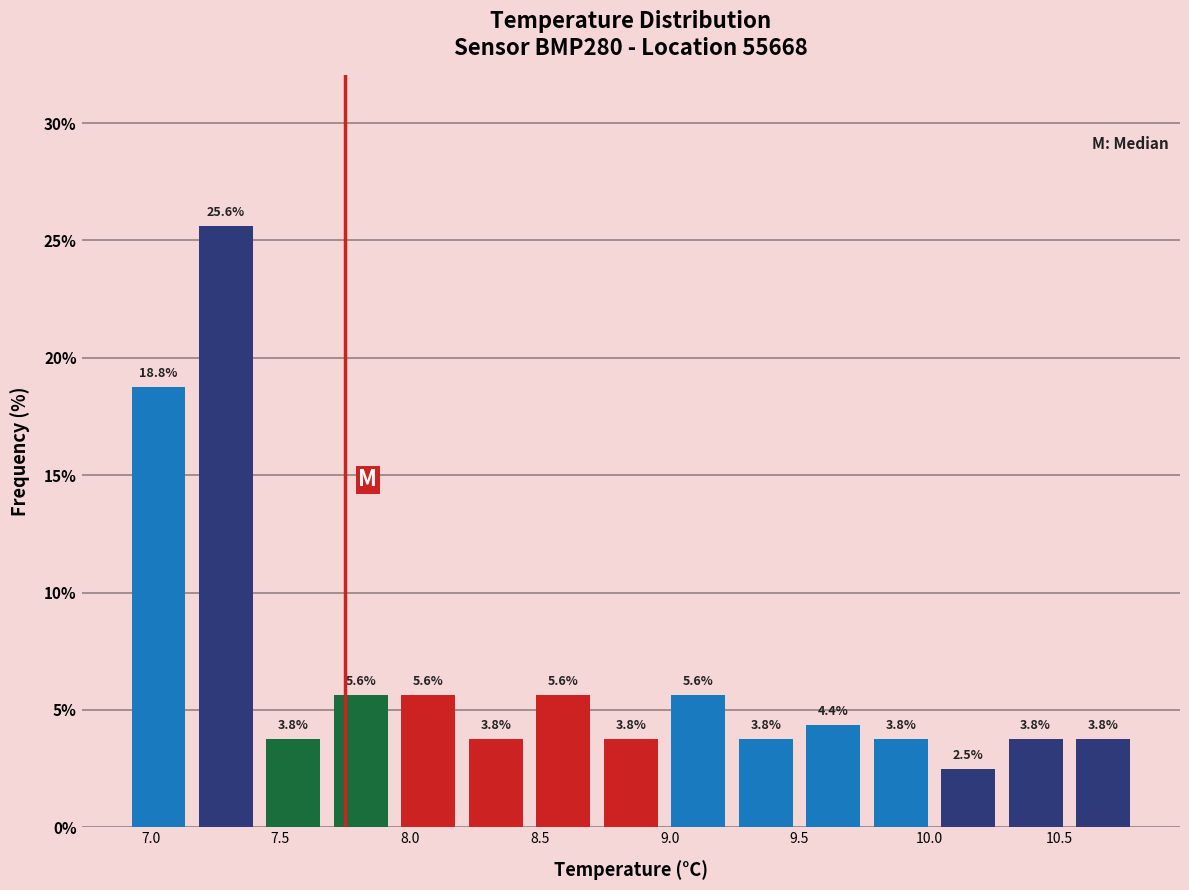

Reading left to right, transcribe this chart: for each bar, give the range it covers on the x-axis and its height. The bar edges are not printed on the chart, so give them approximately, as read against the axis.

6.90 to 7.16: 18.8
7.16 to 7.42: 25.6
7.42 to 7.68: 3.8
7.68 to 7.94: 5.6
7.94 to 8.20: 5.6
8.20 to 8.46: 3.8
8.46 to 8.72: 5.6
8.72 to 8.98: 3.8
8.98 to 9.24: 5.6
9.24 to 9.50: 3.8
9.50 to 9.76: 4.4
9.76 to 10.02: 3.8
10.02 to 10.28: 2.5
10.28 to 10.54: 3.8
10.54 to 10.80: 3.8